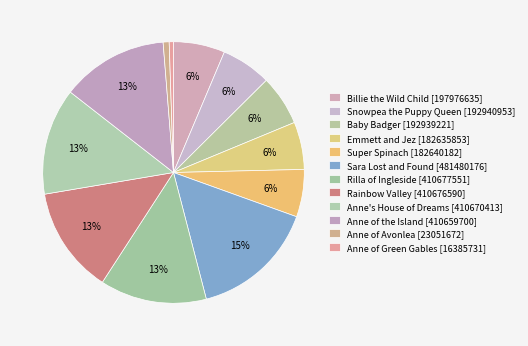

Count the number of slices in the pie.

12